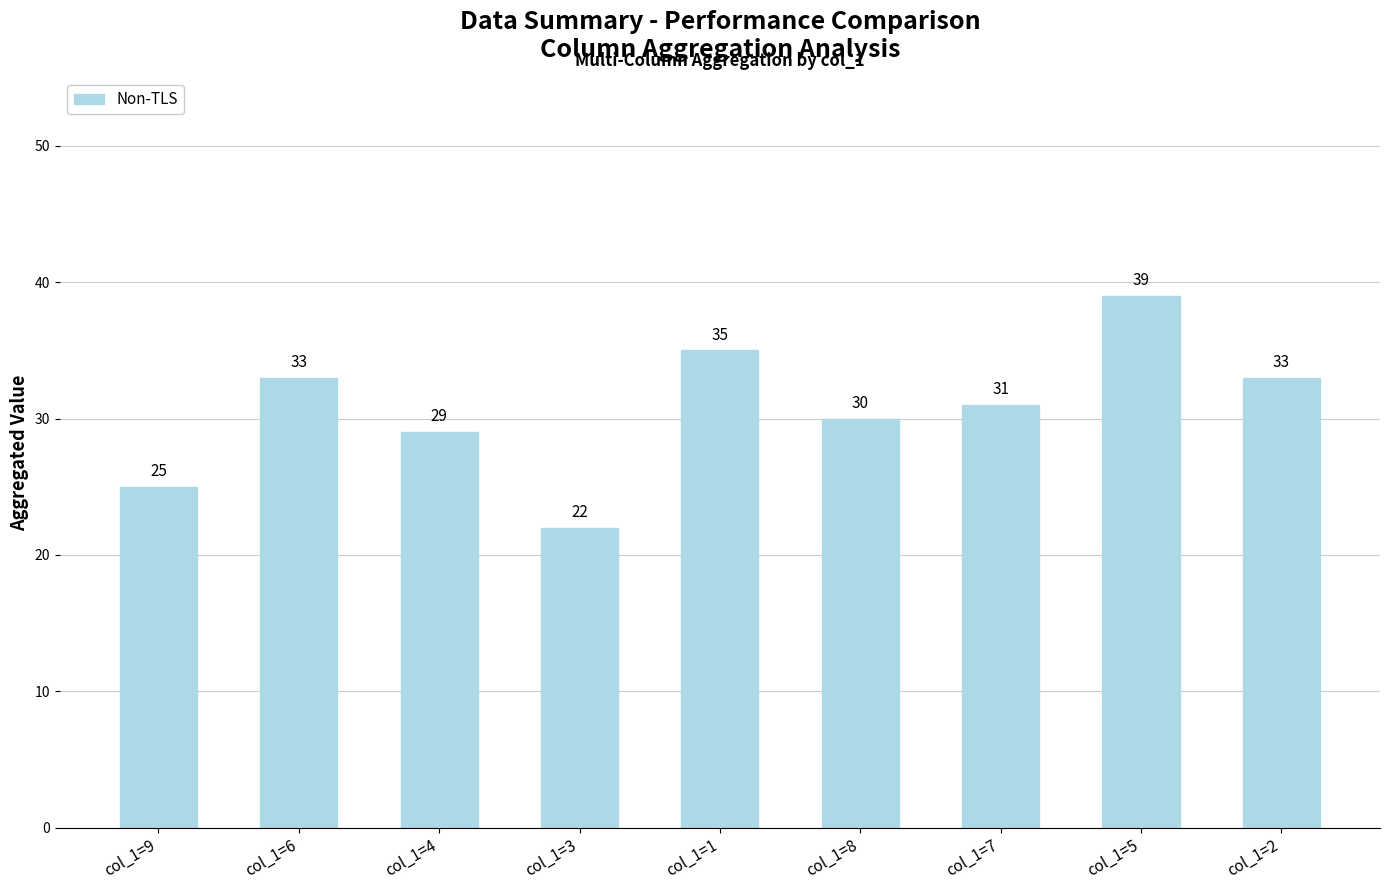

What is the sum of all values?

277